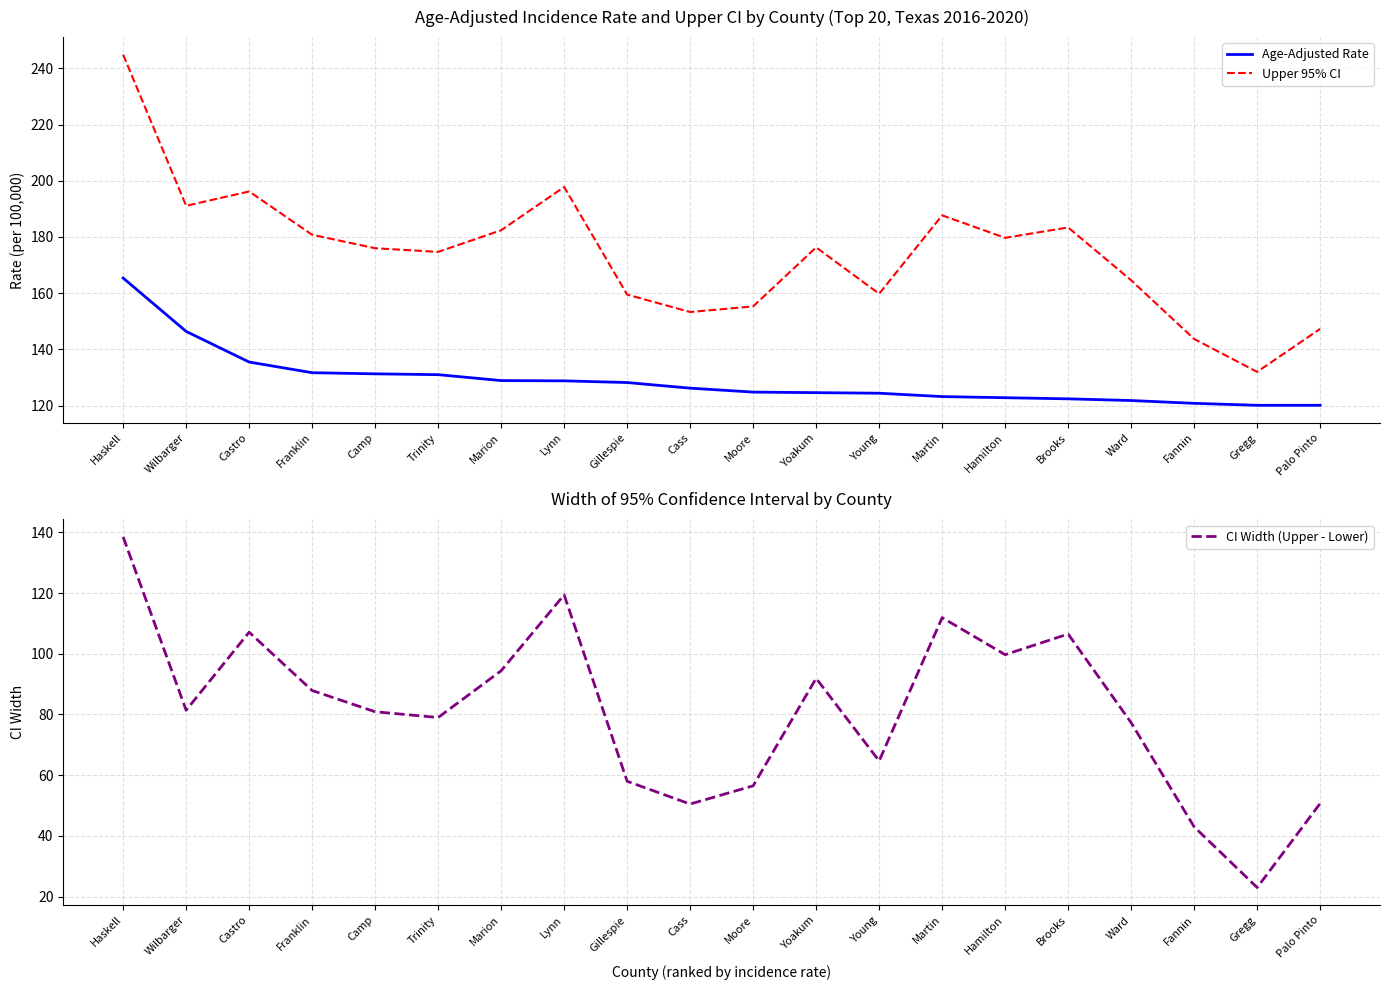

What is the average value of the CI Width (Upper - Lower) series?

81.1